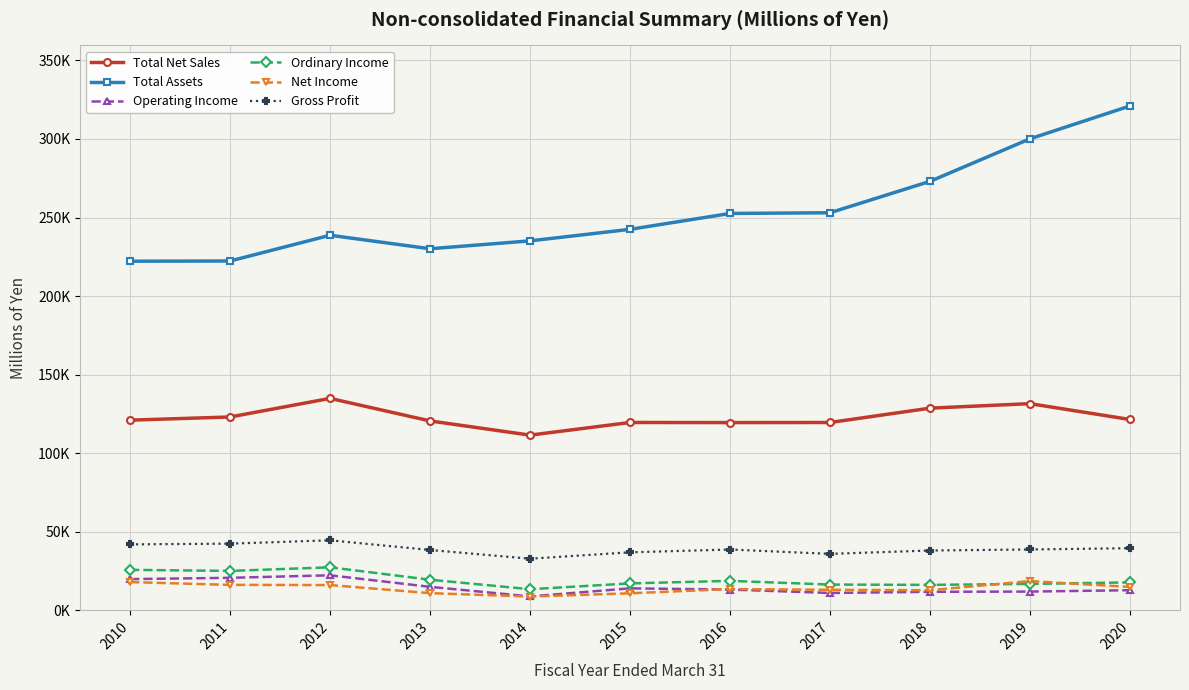

What are all the series names shown in the legend?

Total Net Sales, Total Assets, Operating Income, Ordinary Income, Net Income, Gross Profit